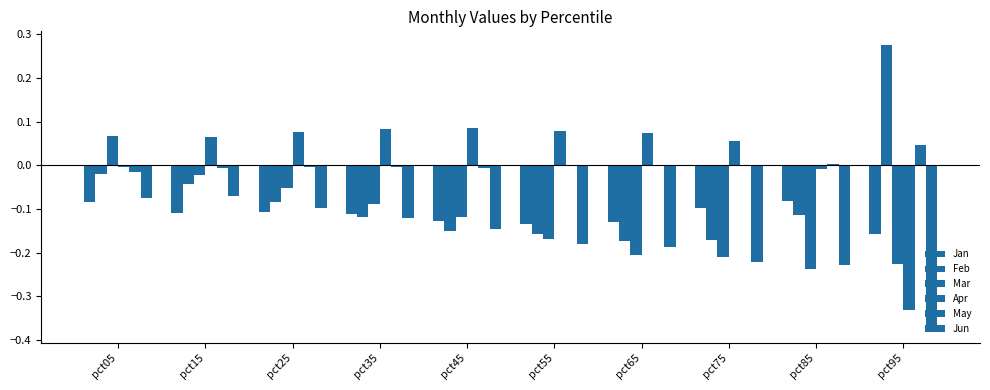

At which category does the chart reach its minimum across all series?

pct95